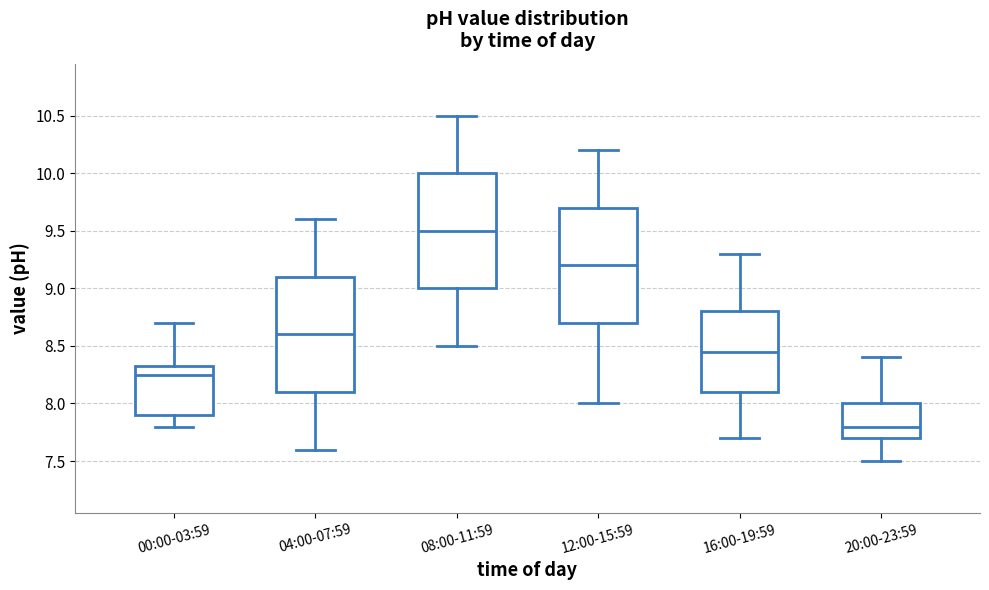

Reading left to right, read every box against the y-axis: the position of its median line, the range the box covers, and the ends of its whiskers. The values are not printed on the chart, so give them approximately, as read against the axis.

00:00-03:59: median 8.25, box 7.90 to 8.35, whiskers 7.80 to 8.70
04:00-07:59: median 8.60, box 8.10 to 9.10, whiskers 7.60 to 9.60
08:00-11:59: median 9.50, box 9.00 to 10.00, whiskers 8.50 to 10.50
12:00-15:59: median 9.20, box 8.70 to 9.70, whiskers 8.00 to 10.20
16:00-19:59: median 8.45, box 8.10 to 8.80, whiskers 7.70 to 9.30
20:00-23:59: median 7.80, box 7.70 to 8.00, whiskers 7.50 to 8.40